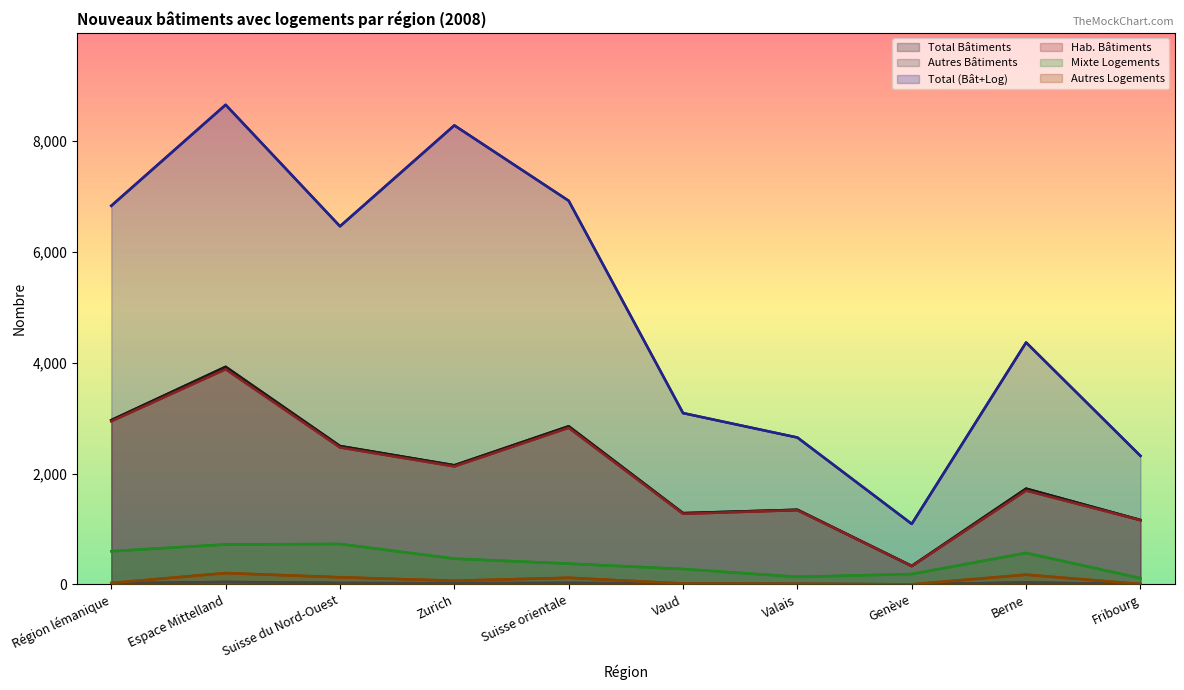

How many interior local valleys does the Mixte Logements series have?

1